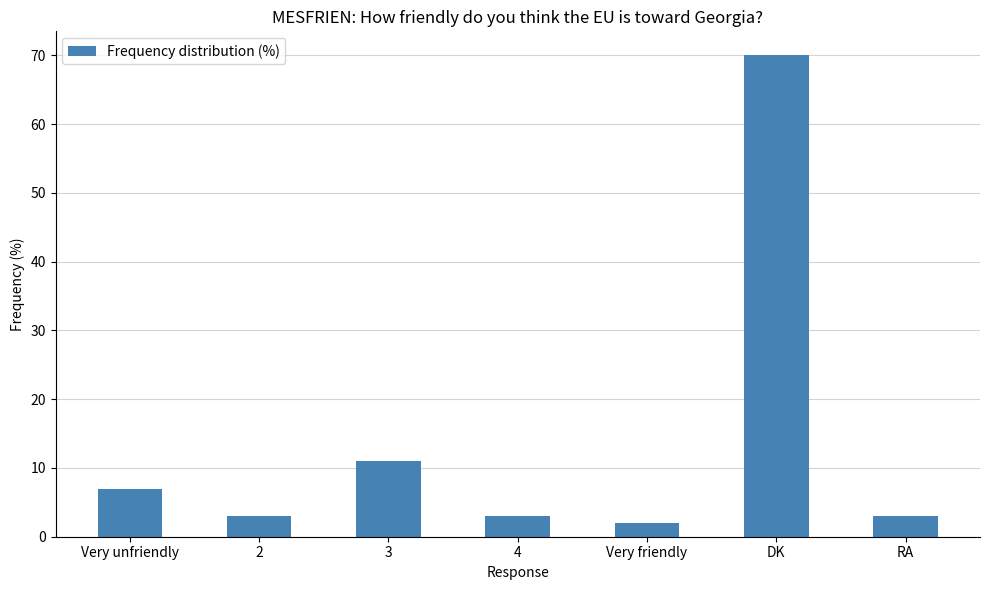

What is the label of the 6th bar from the right?

2